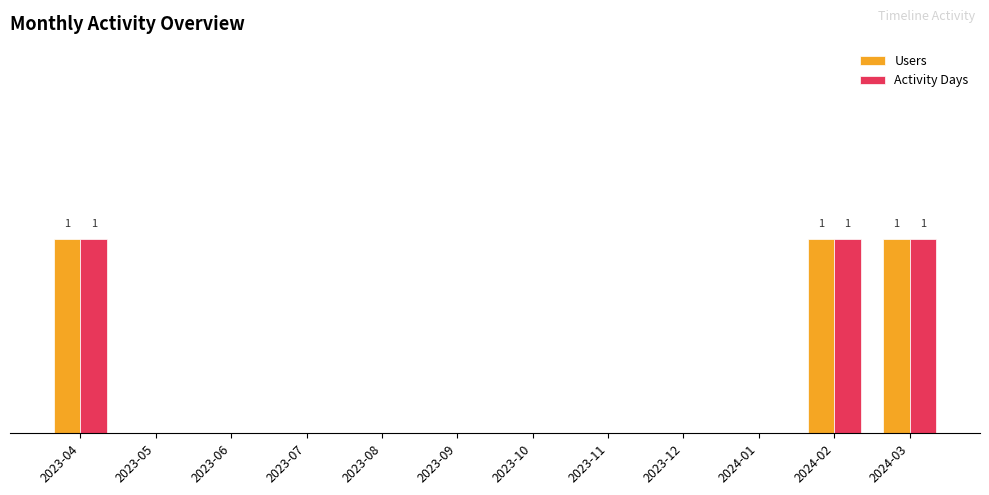

Are the bars horizontal?

No